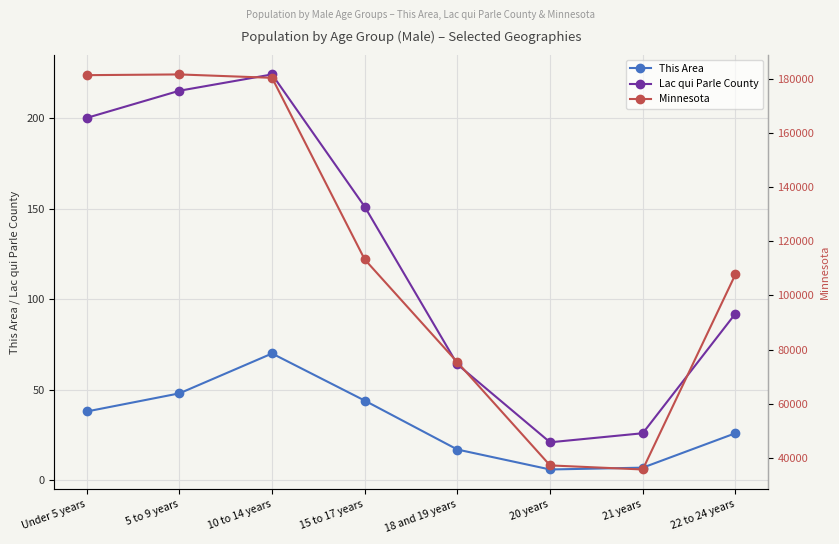

What is the average value of the Minnesota series?

114079